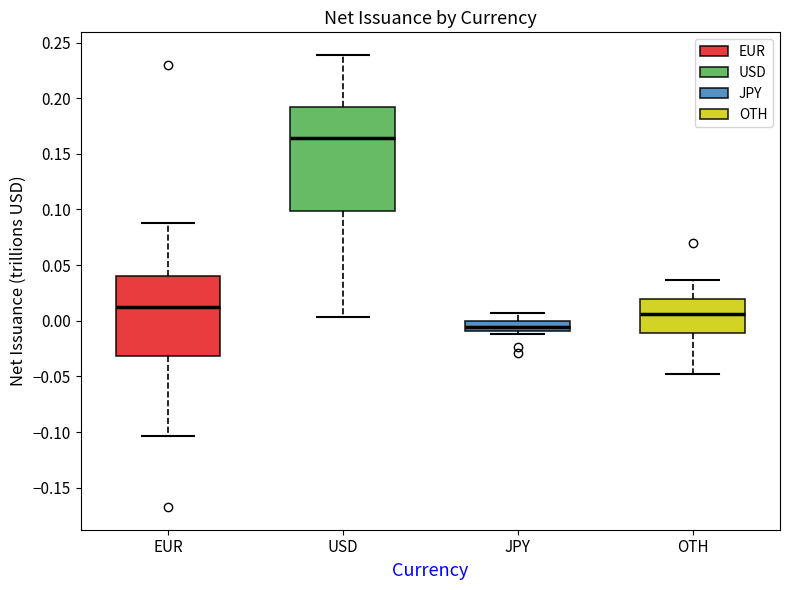

Reading left to right, read every box against the y-axis: the position of its median line, the range the box covers, and the ends of its whiskers. The values are not printed on the chart, so give them approximately, as read against the axis.

EUR: median 0.015, box -0.030 to 0.040, whiskers -0.105 to 0.090
USD: median 0.165, box 0.100 to 0.190, whiskers 0.005 to 0.240
JPY: median -0.005, box -0.010 to 0.000, whiskers -0.010 (just below the box's lower edge) to 0.005
OTH: median 0.005, box -0.010 to 0.020, whiskers -0.050 to 0.035